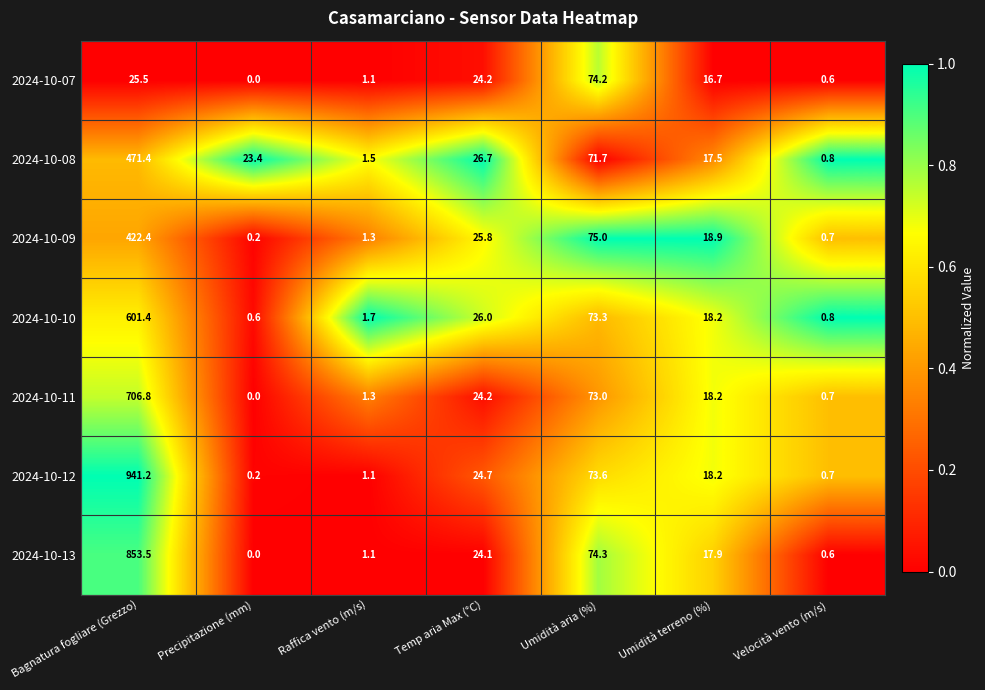

What is the total value across all series at Raffica vento (m/s)?

9.1